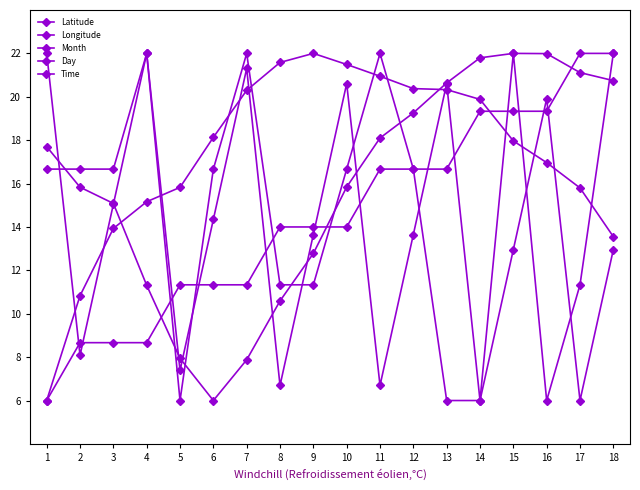

What is the average value of the Latitude series?

15.9